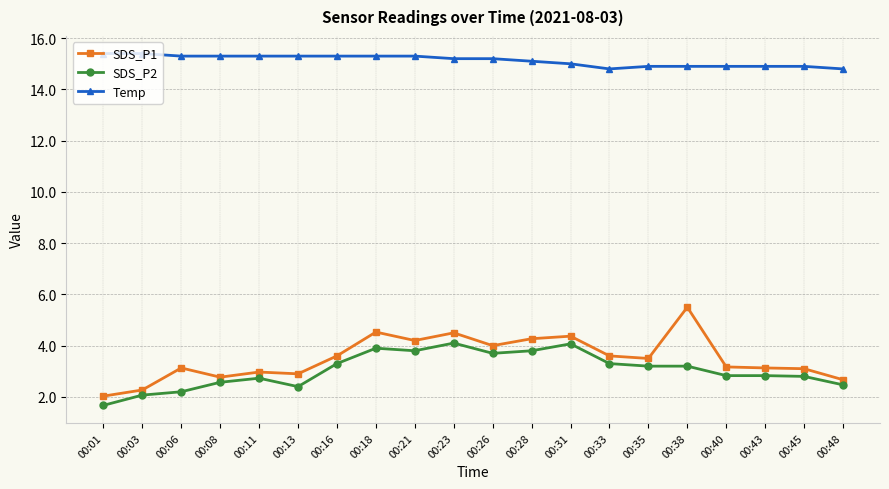

True or false: SDS_P1 and SDS_P2 cross at least once.

False